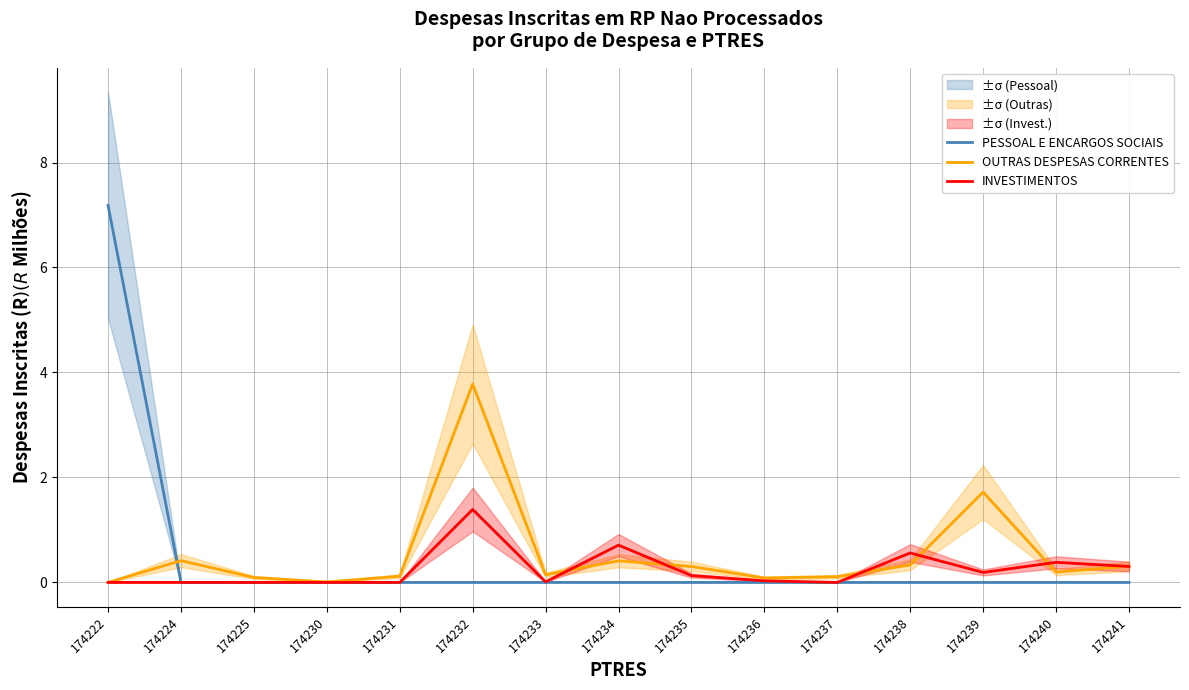

How many series are shown in this chart?

3